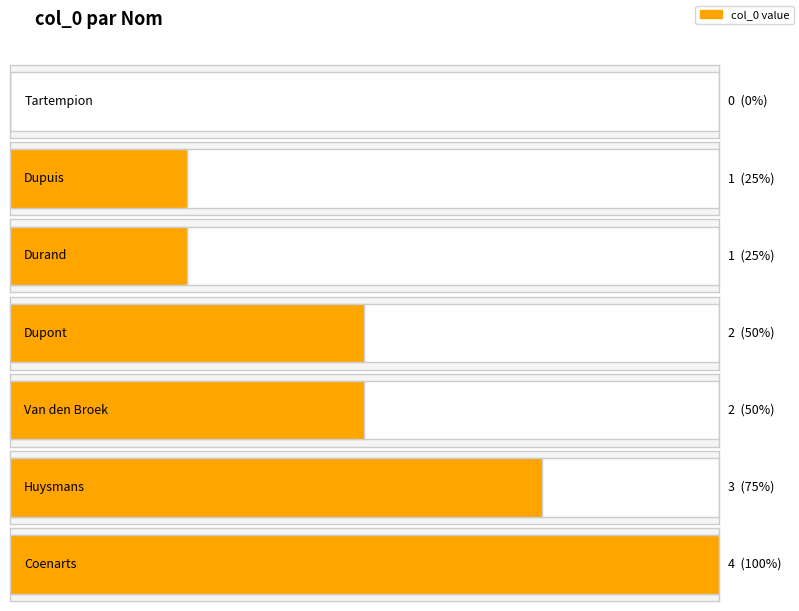

Where is the data nearest to the value 2?

Dupont